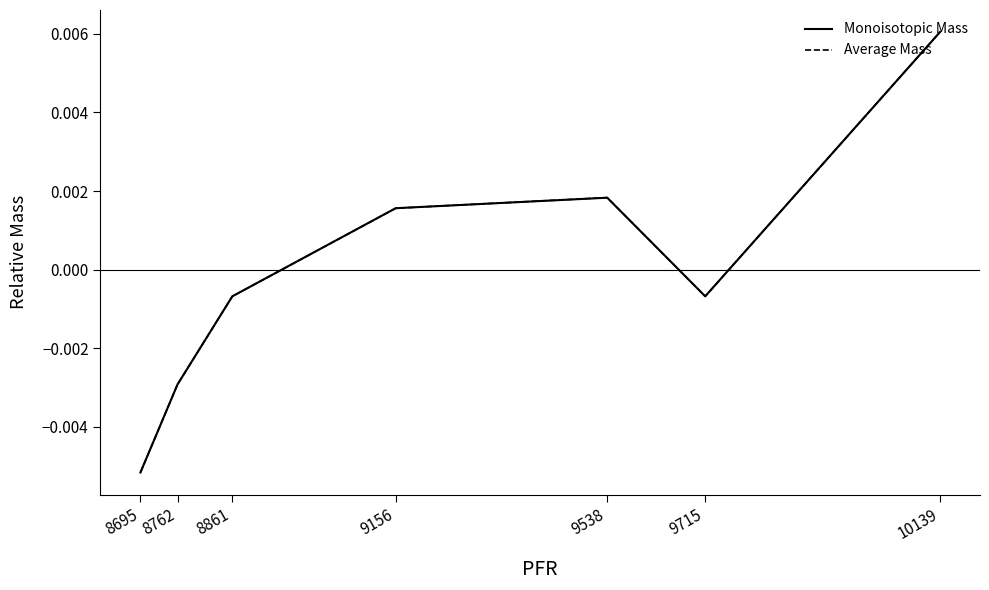

Which category has the lowest value in the Monoisotopic Mass series?

8695